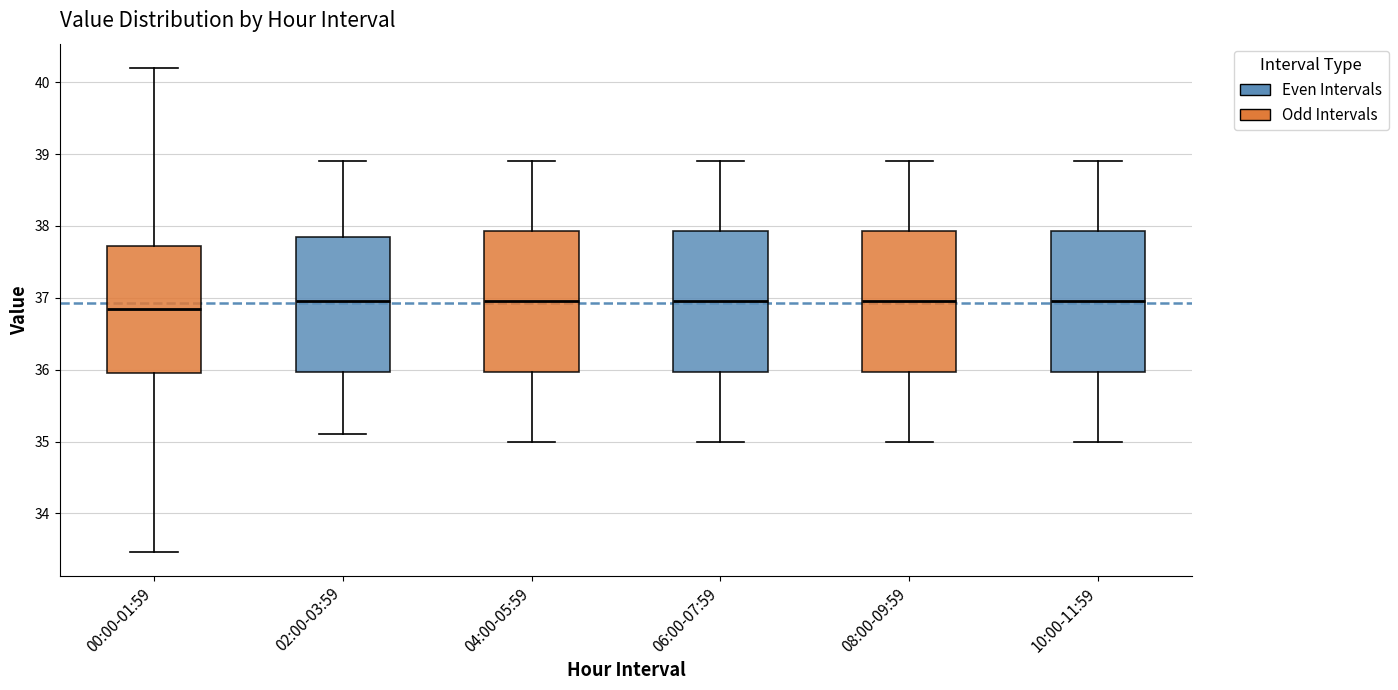

Where does the median line of the box for 02:00-03:59 sit on the y-axis? The values are not printed on the chart, so give them approximately, as read against the axis.

37.0